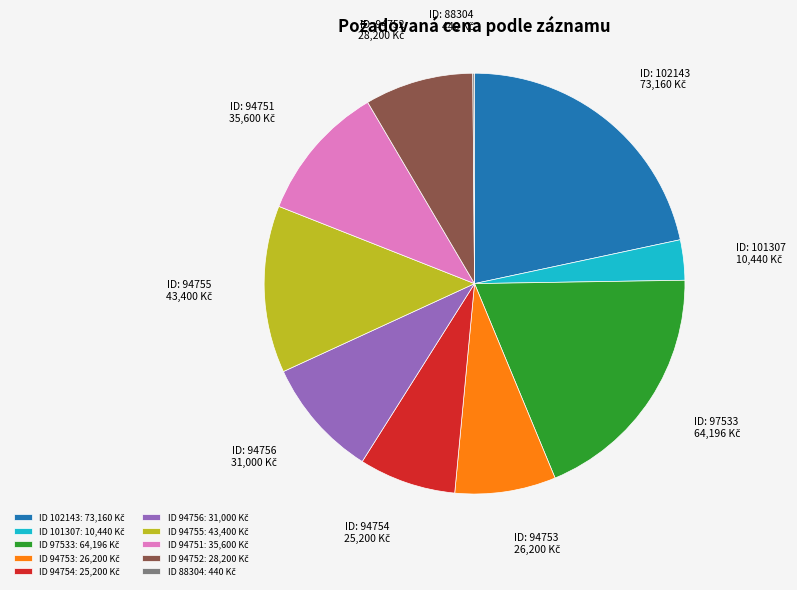

Is there any slice that represents more than half of the pie?

No